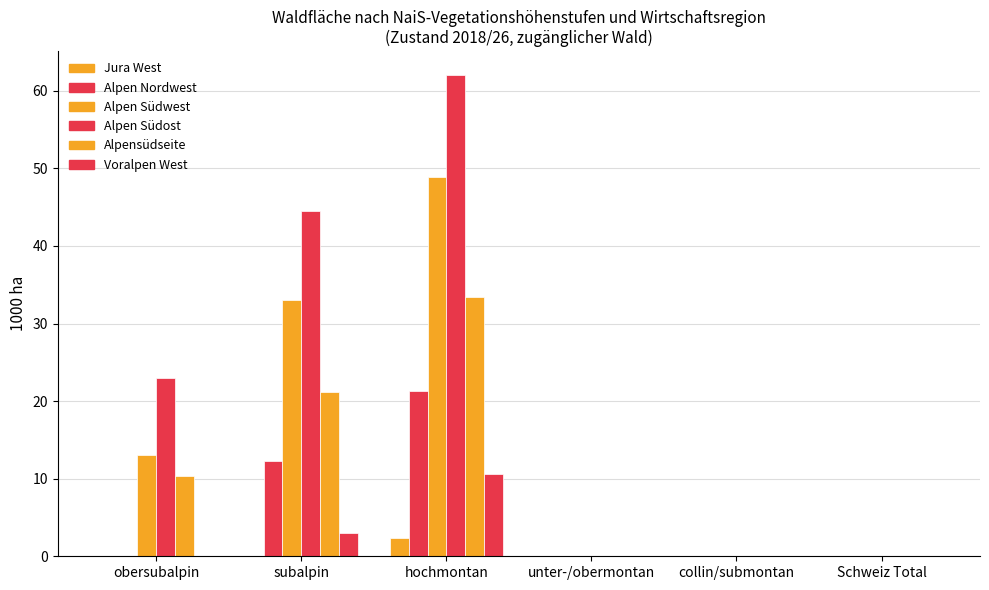

Are the bars horizontal?

No